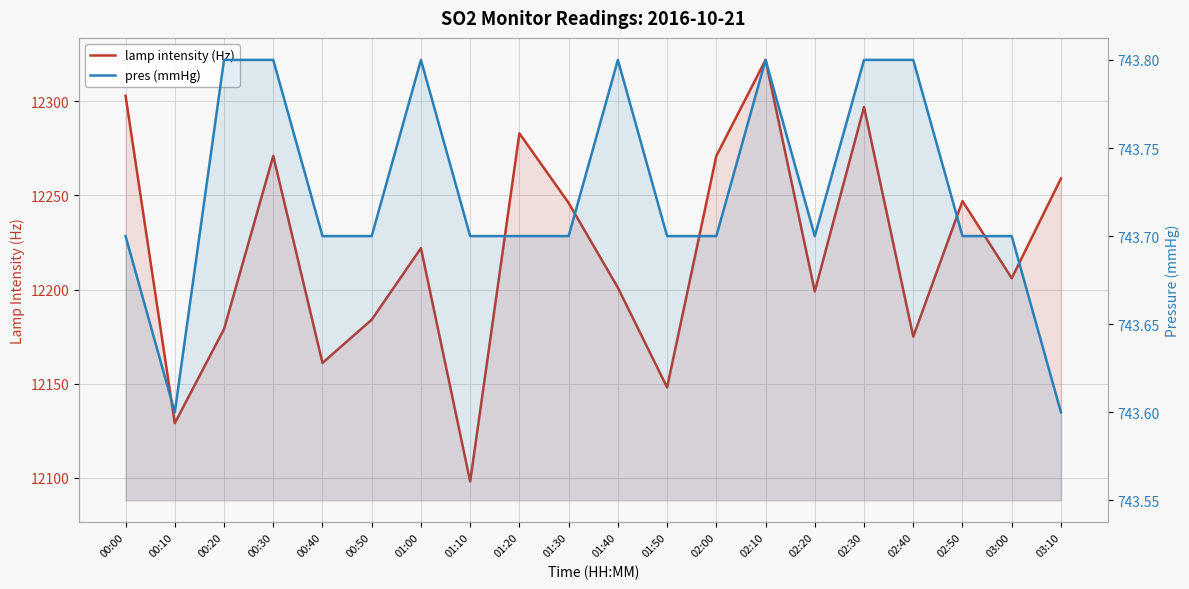

Where is the first local minimum for lamp intensity (Hz)?

00:10